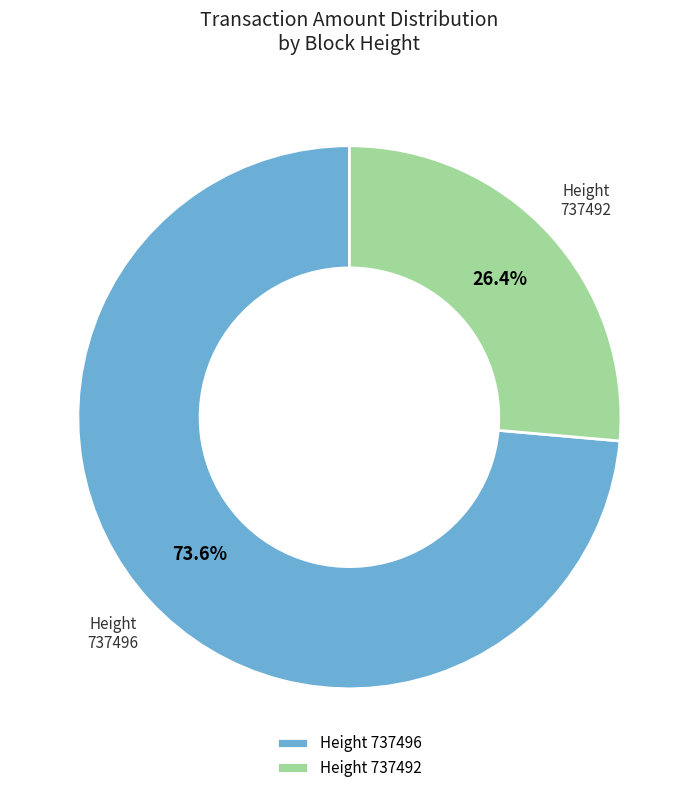

Is the sum of Height 737496 and Height 737492 greater than half?

Yes